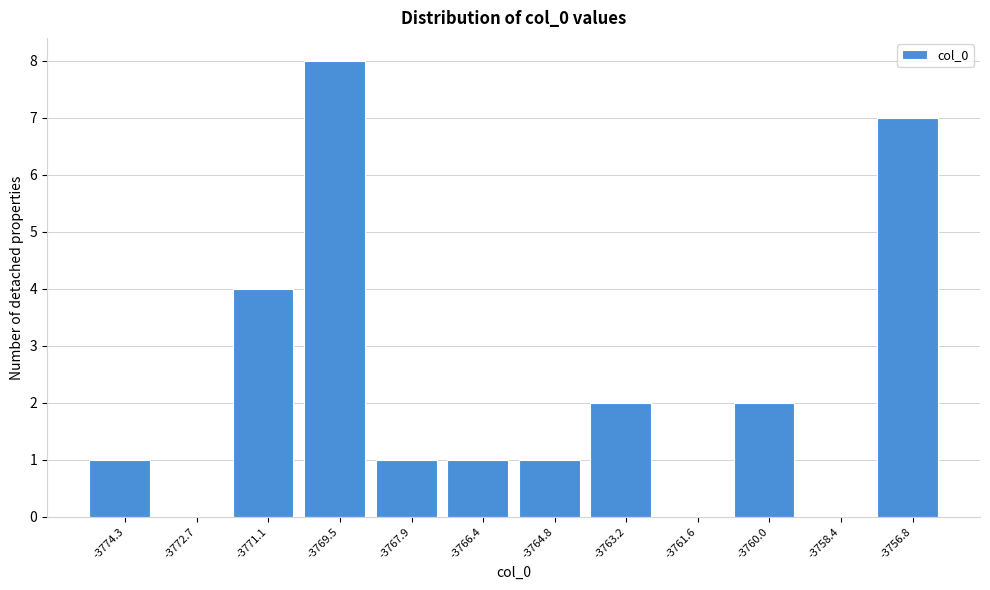

Reading left to right, list every bar in this chart as the range it spans on the x-axis followed by its height. Neither the bar edges nor the heights are printed on the chart, so give them approximately, as read against the axes.

-3775.0 to -3773.4: 1
-3773.4 to -3772.0: 0
-3772.0 to -3770.4: 4
-3770.4 to -3768.8: 8
-3768.8 to -3767.2: 1
-3767.2 to -3765.6: 1
-3765.6 to -3764.0: 1
-3764.0 to -3762.4: 2
-3762.4 to -3760.8: 0
-3760.8 to -3759.2: 2
-3759.2 to -3757.6: 0
-3757.6 to -3756.0: 7